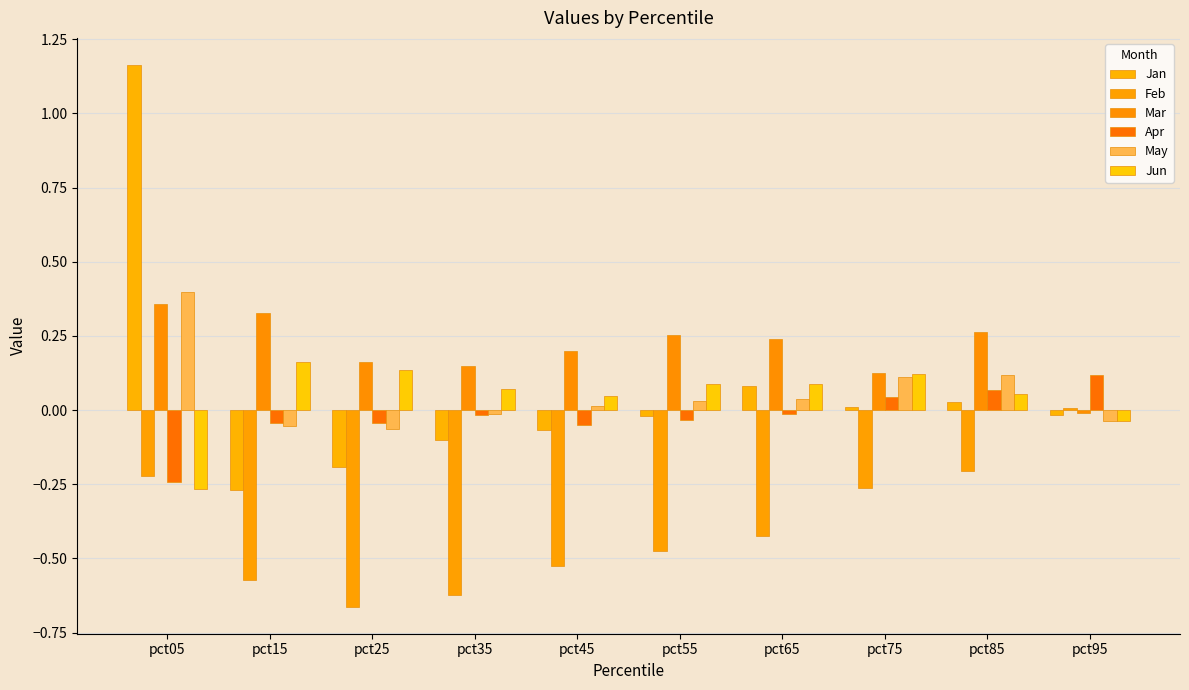

What are all the series names shown in the legend?

Jan, Feb, Mar, Apr, May, Jun